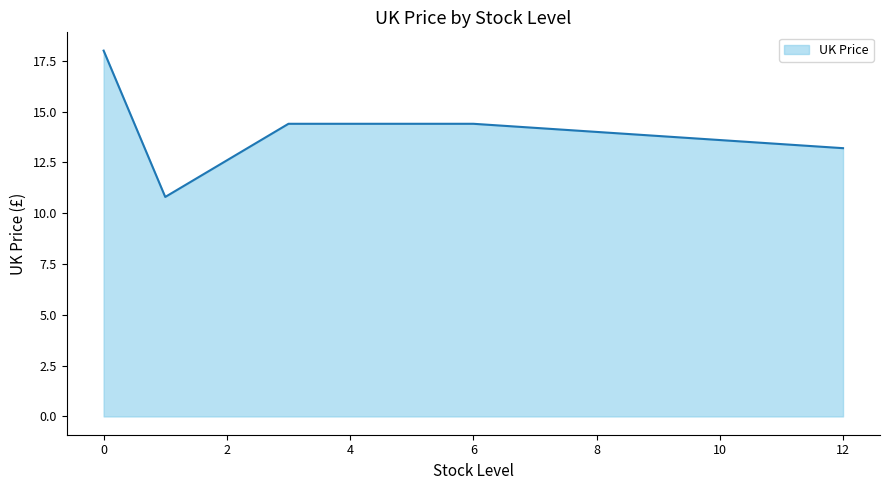

What is the sum of all values?

70.8